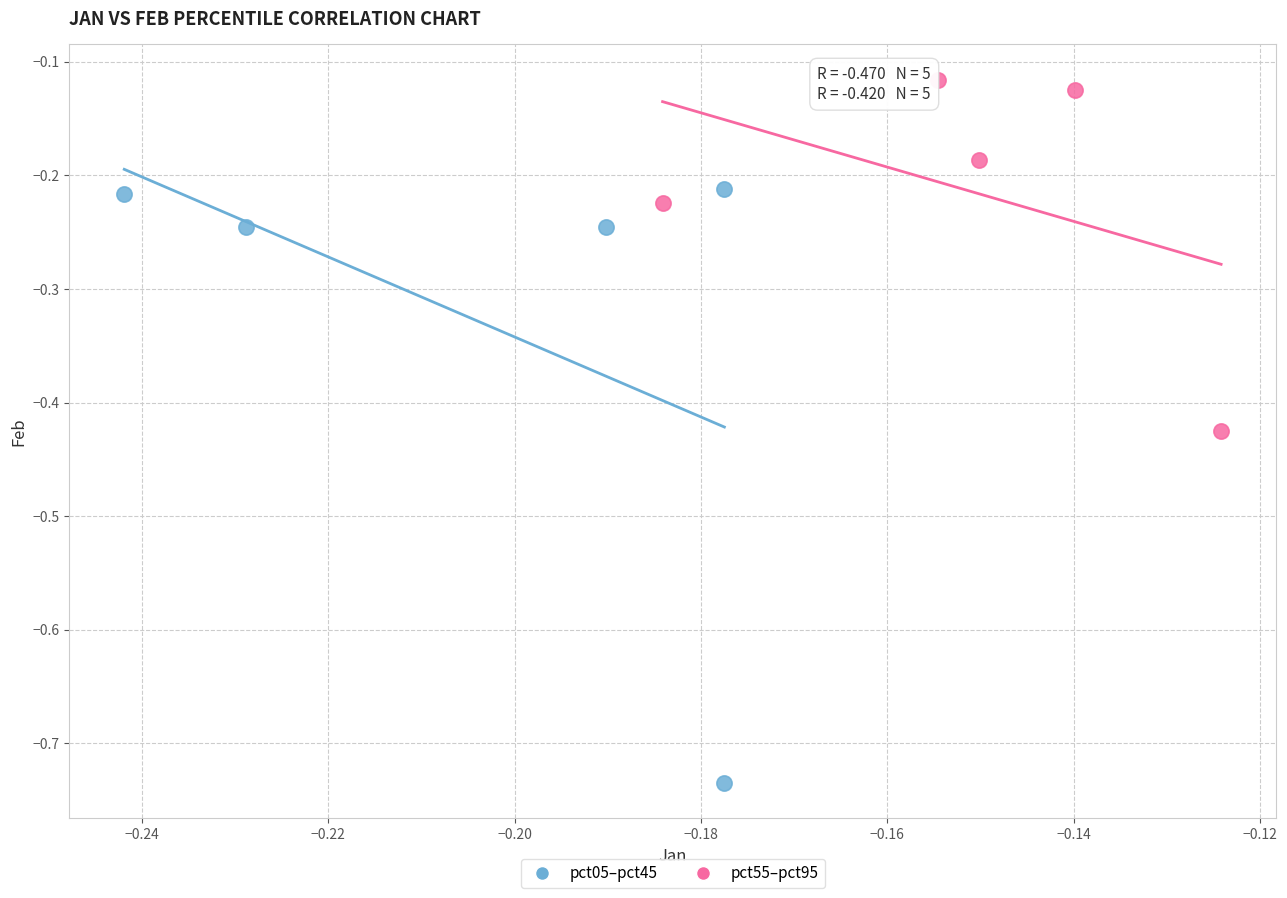

Which series contains the highest Y value?

pct55–pct95